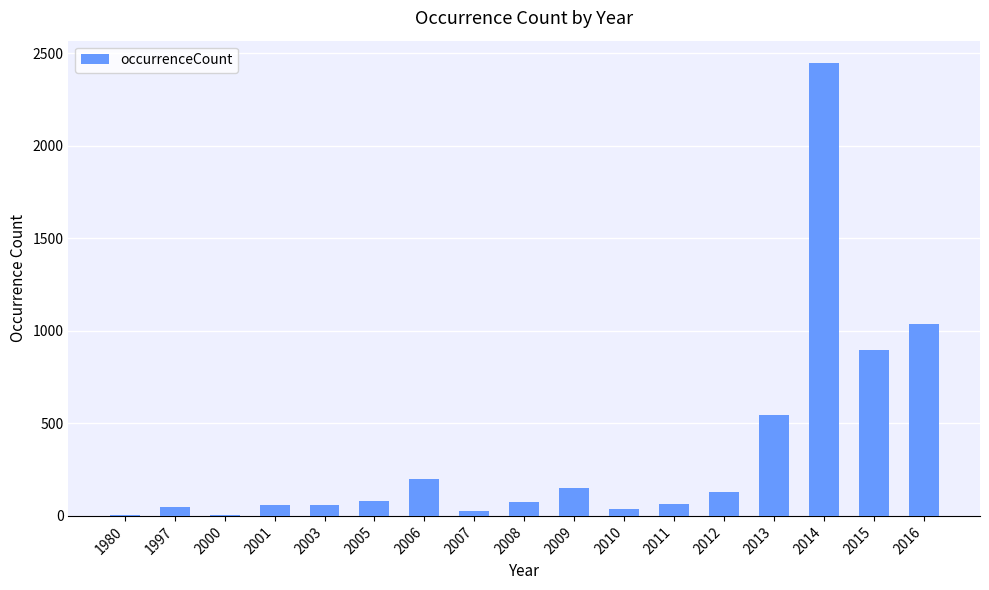

What is the change in value from 2008 to 2015?

+819